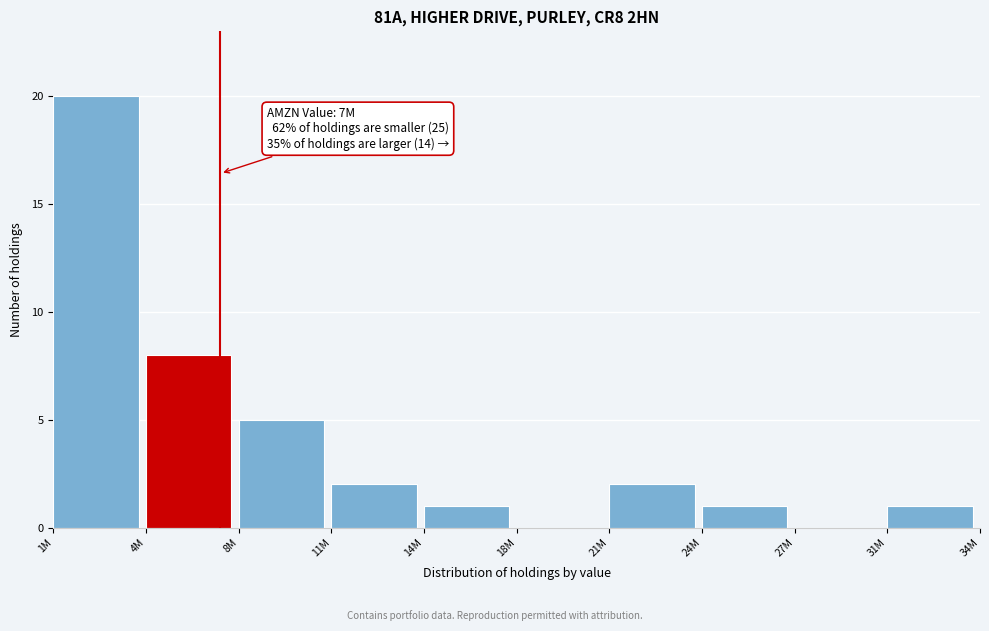

Reading left to right, transcribe all the data shown in this chart.

1M=20	4M=8	8M=5	11M=2	14M=1	18M=0	21M=2	24M=1	27M=0	31M=1